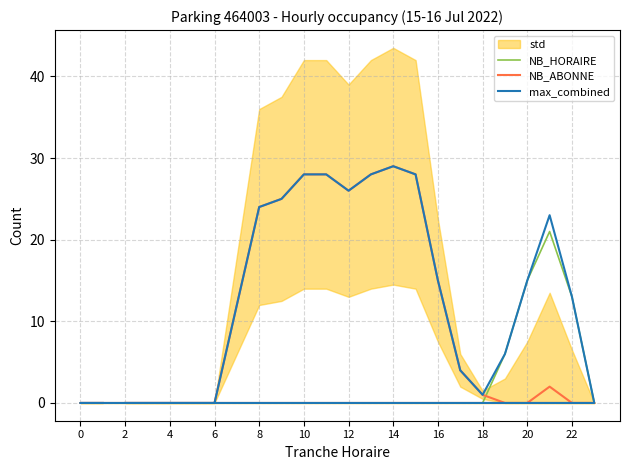

How many positive values does the NB_HORAIRE series have?

4